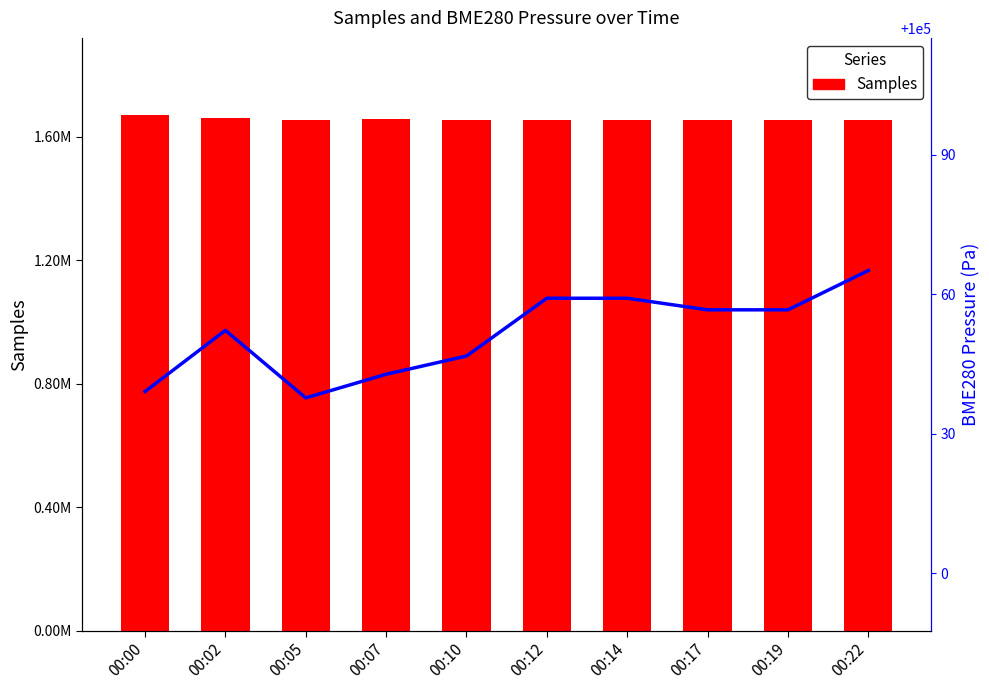

Which series changed the most between 00:12 and 00:17?

Samples